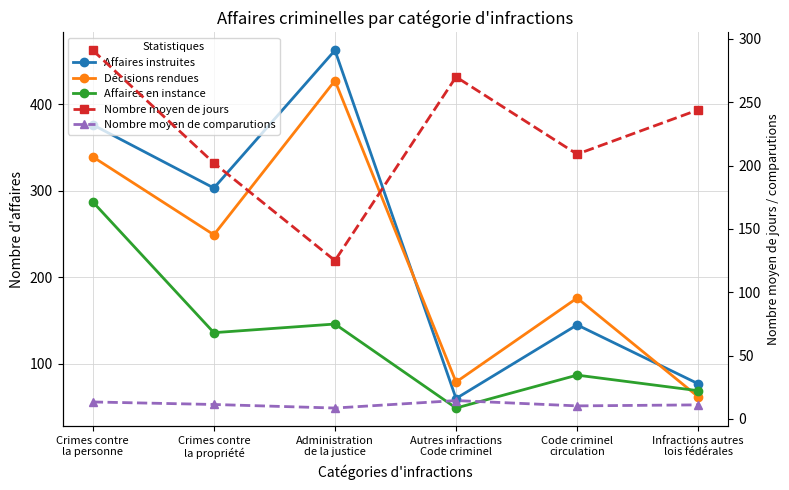

What is the maximum value for Nombre moyen de comparutions?

14.5